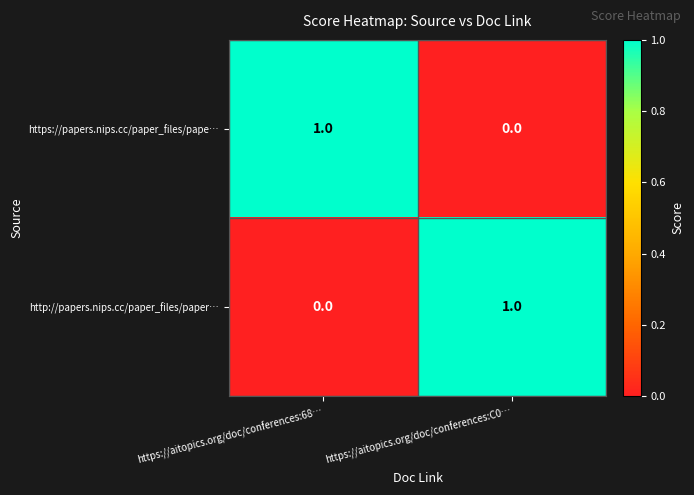

True or false: https://papers.nips.cc/paper_files/pape… has a value of 0 at https://aitopics.org/doc/conferences:C0….

True